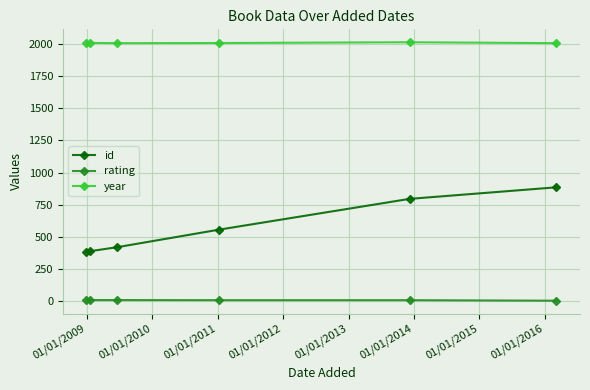

True or false: rating and year cross at least once.

False